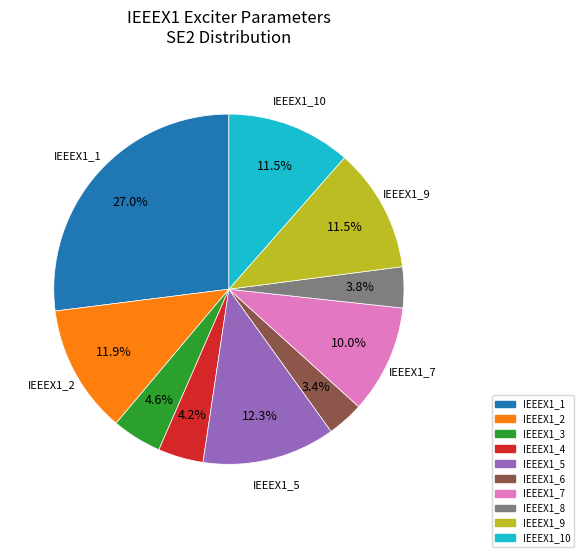

The IEEEX1_3 slice represents 5% of the pie. True or false?

True